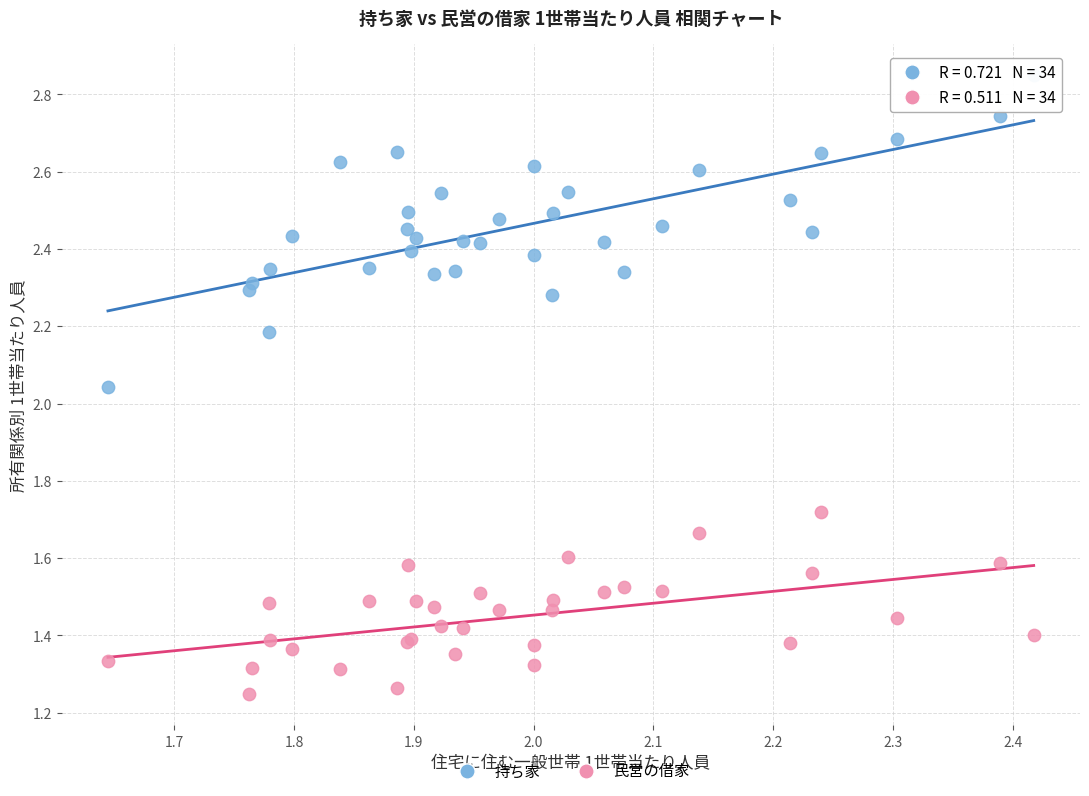

Which series has the largest Y range (max minus min)?

持ち家